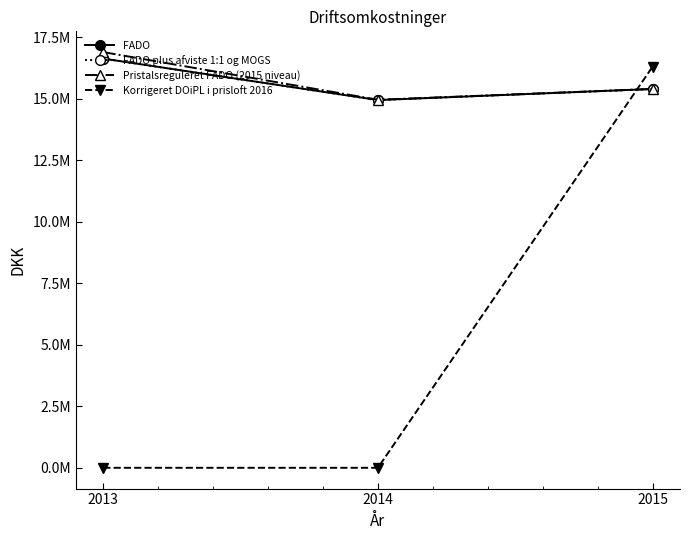

What is the value of the FADO point at the 2nd from the left?

14949311.0